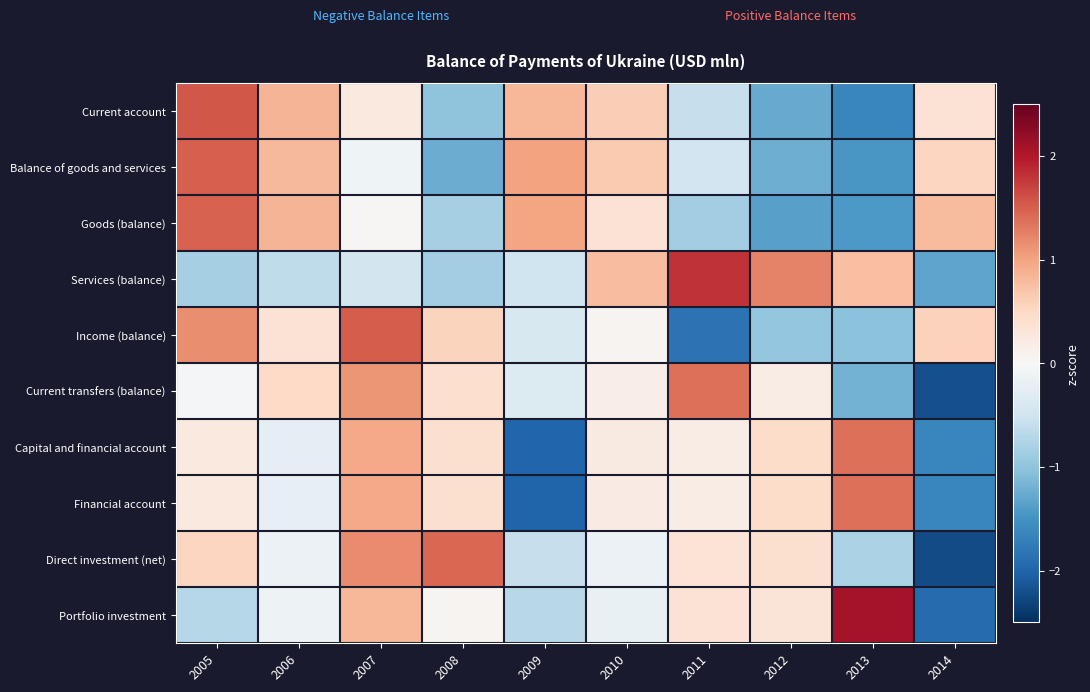

Which series has the widest spread of values?

Portfolio investment